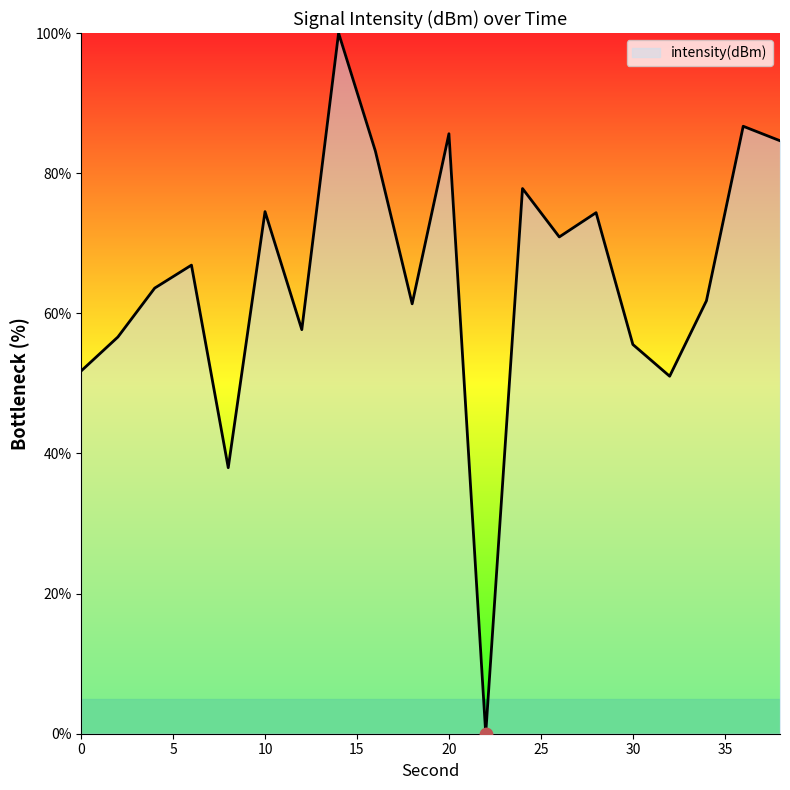

What is the difference between the maximum and minimum values?

100.0